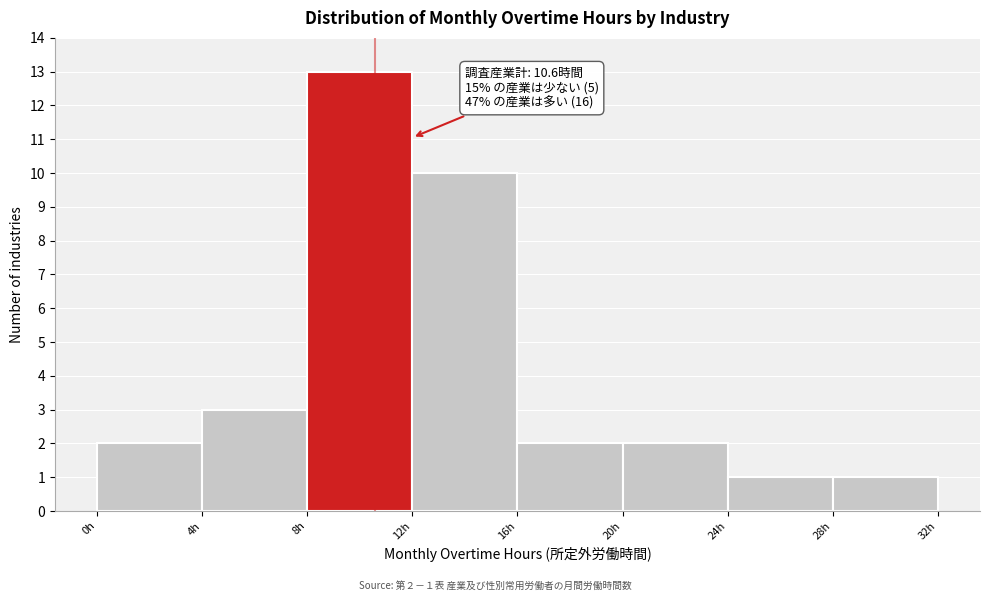

Which range on the x-axis has the tallest bar?

8 to 12